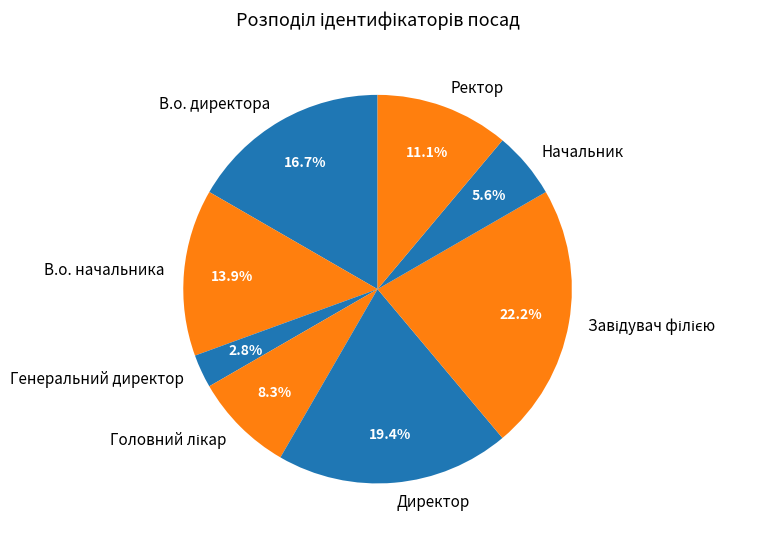

Between Ректор and Начальник, which is larger?

Ректор